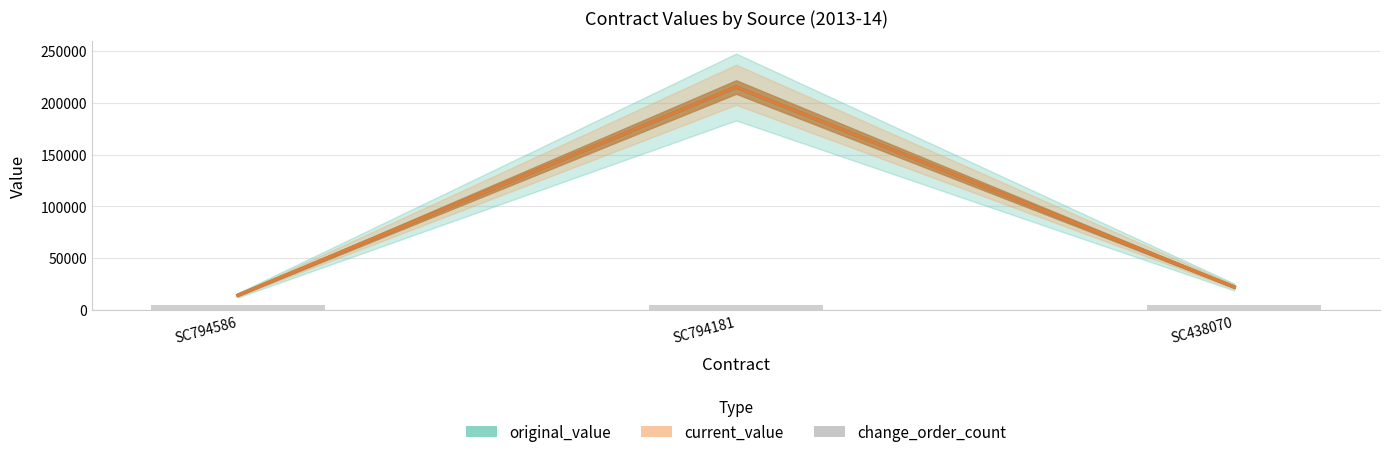

The original_value series shows 35614.8 at SC438070. True or false?

False